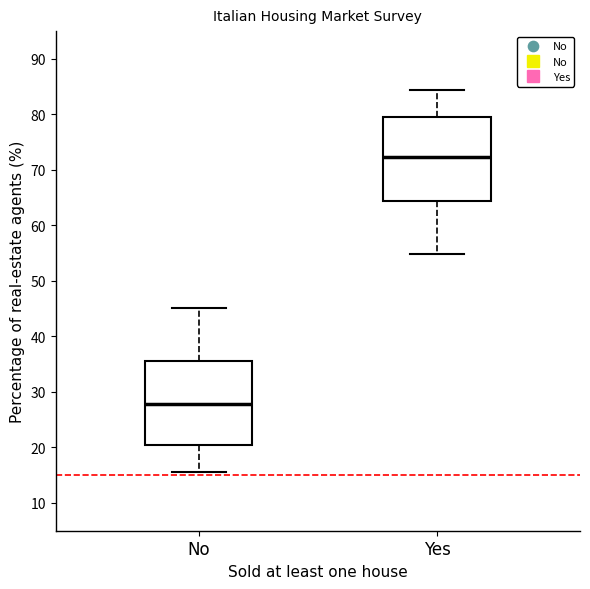

Reading left to right, transcribe this box plot: for each box, give where its median line is, the range the box spans, and where its two whiskers end, as read against the y-axis. The values are not printed on the chart, so give them approximately, as read against the axis.

No: median 28, box 20 to 36, whiskers 16 to 45
Yes: median 72, box 64 to 80, whiskers 55 to 84